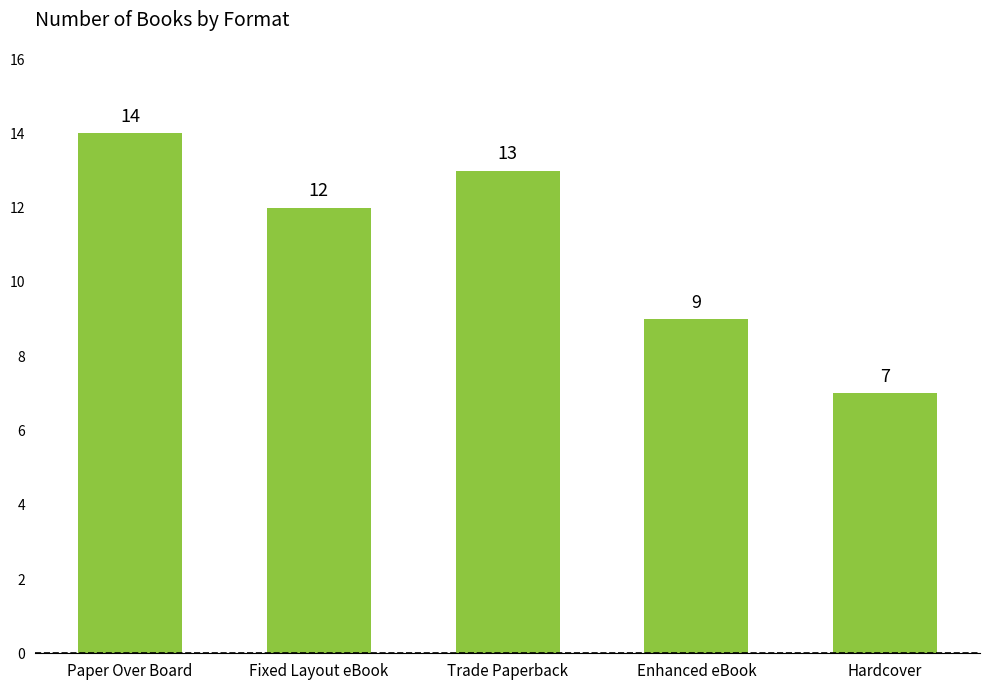

Rank the categories by value from highest to lowest.

Paper Over Board, Trade Paperback, Fixed Layout eBook, Enhanced eBook, Hardcover